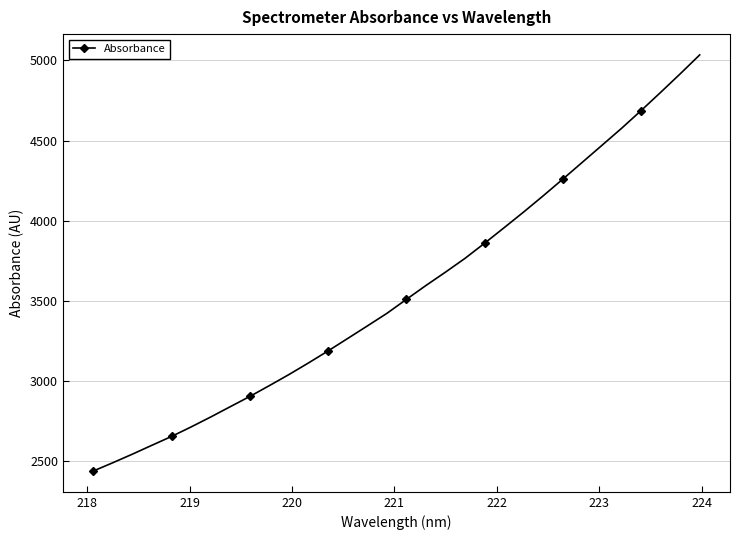

Is this an area chart (filled region under the line)?

No